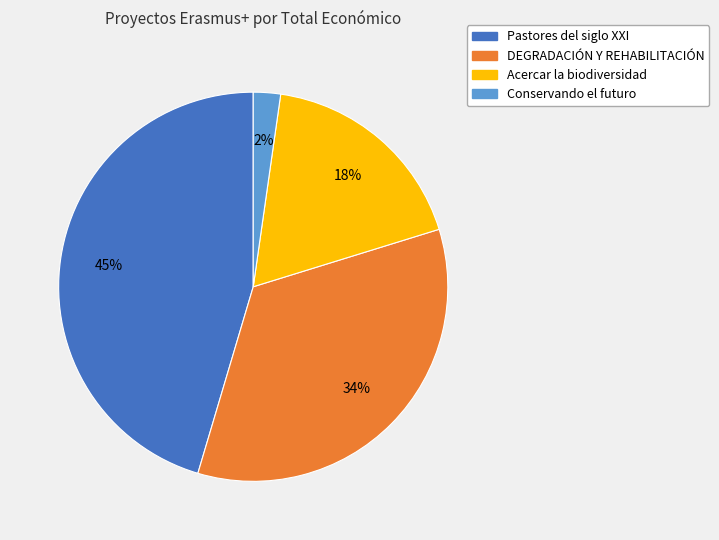

Which has a higher value, Pastores del siglo XXI or Conservando el futuro?

Pastores del siglo XXI